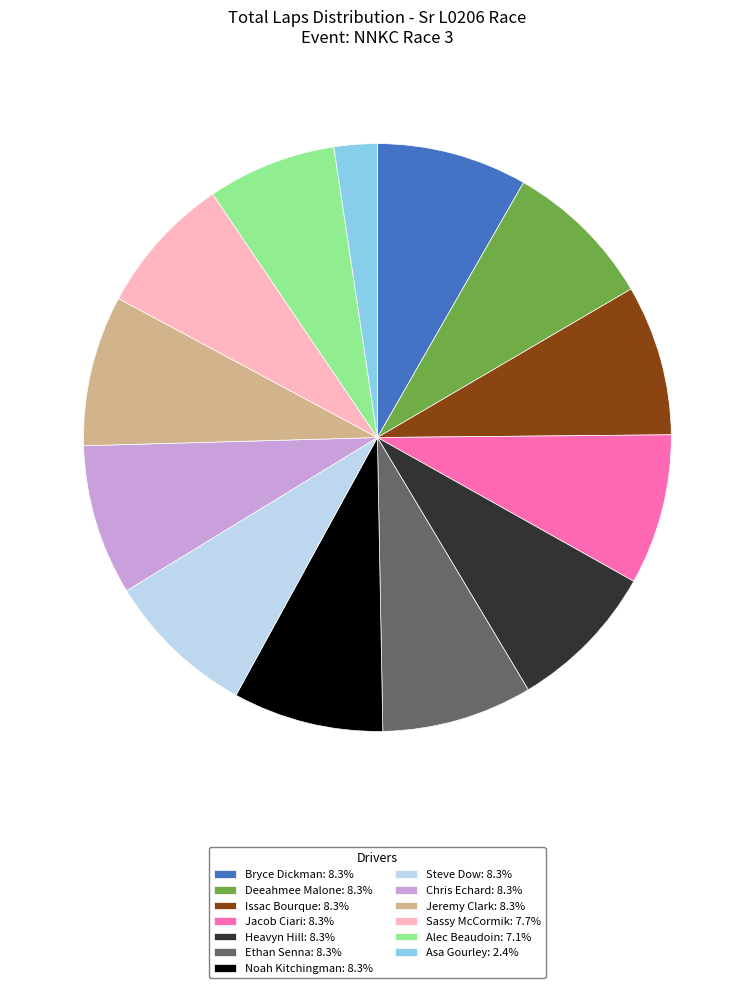

Does any single category account for the majority?

No